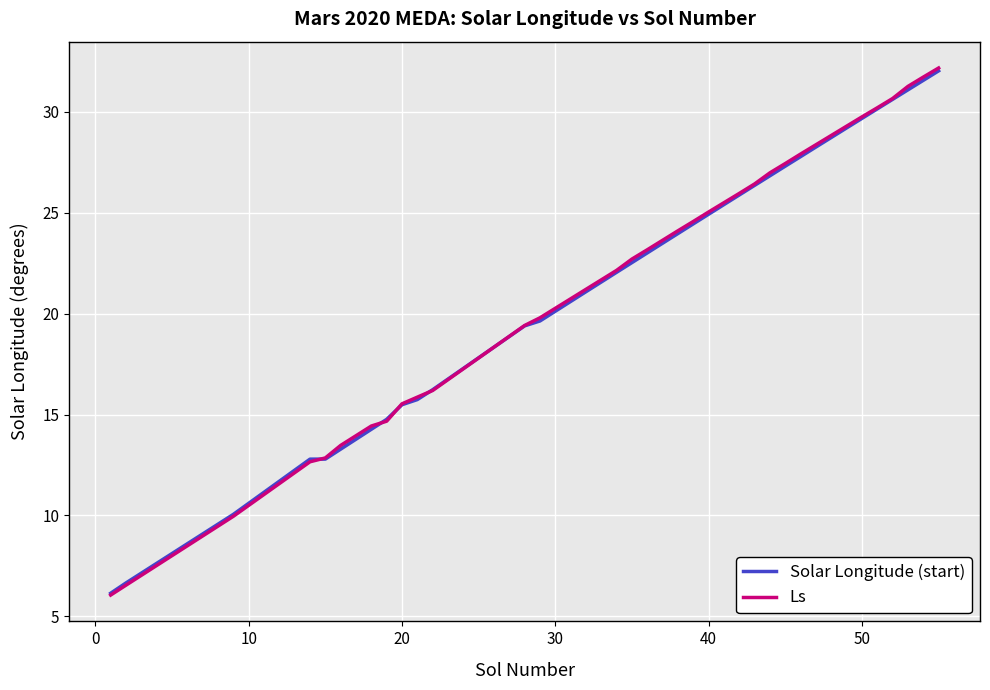

Which series has the widest spread of values?

Ls